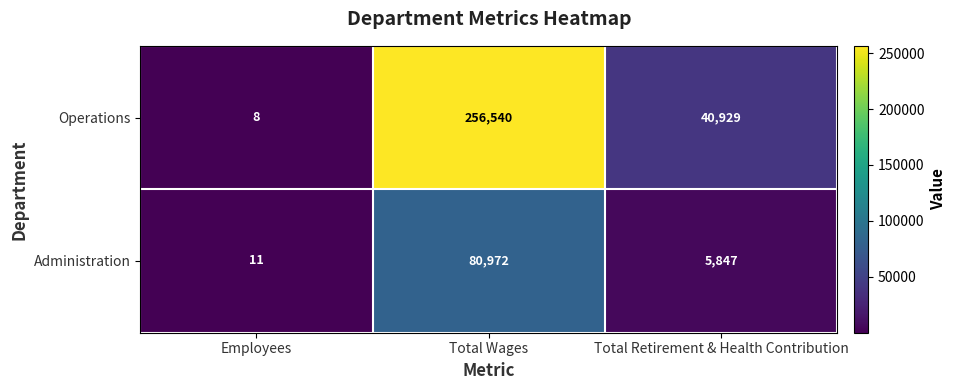

What is the approximate value of Administration at Total Wages, to the nearest 10?

80970